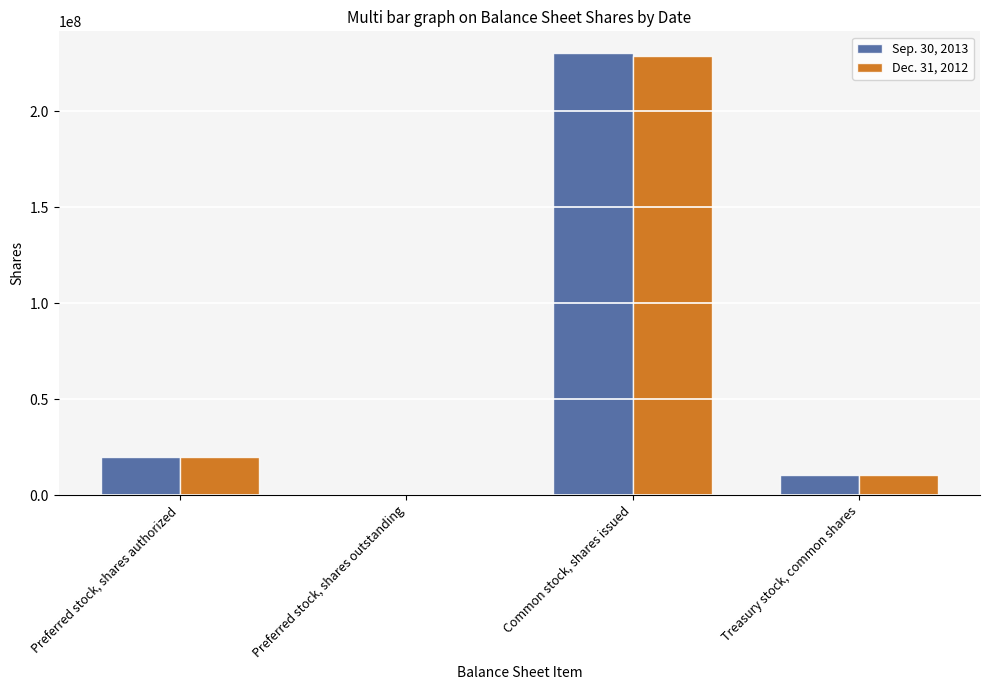

At which category does the chart reach its peak across all series?

Common stock, shares issued